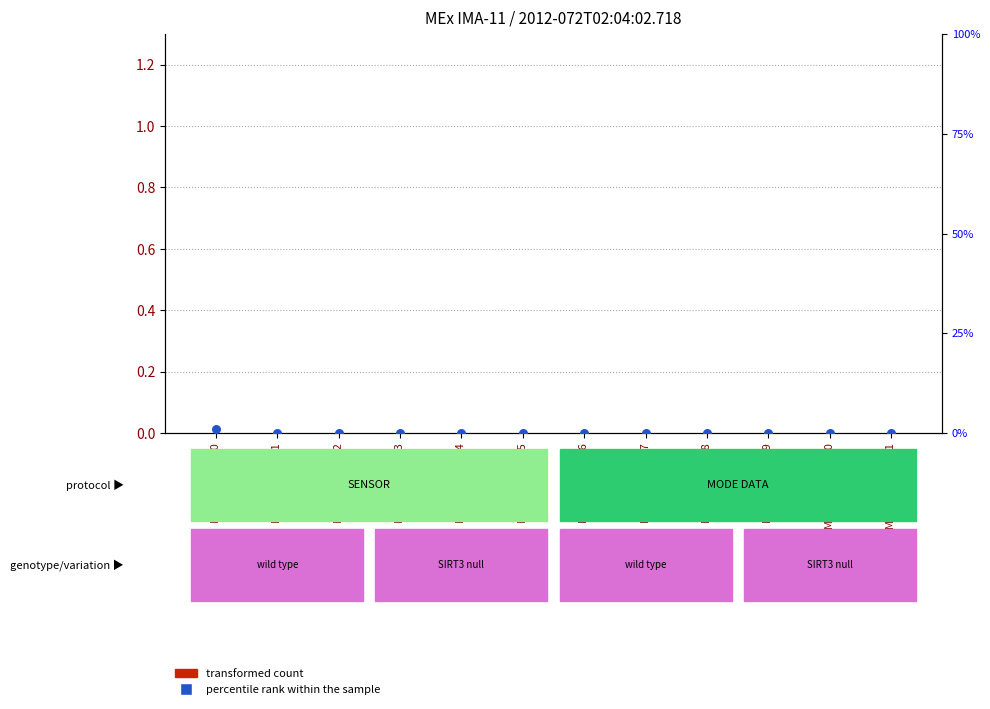

At how many categories does at least one series exceed 0?

1